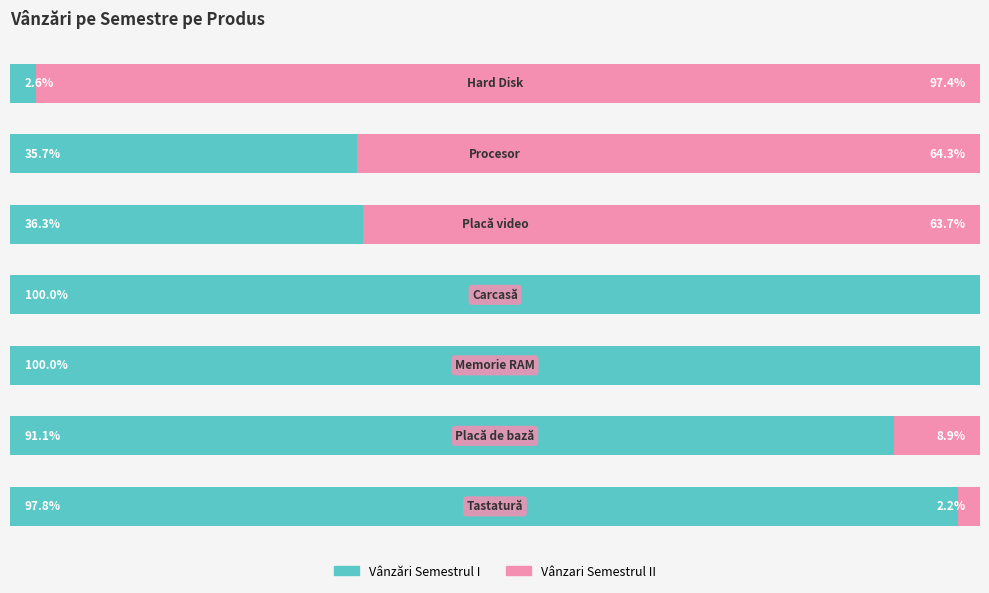

Which series has the largest total across all categories?

Vânzări Semestrul I